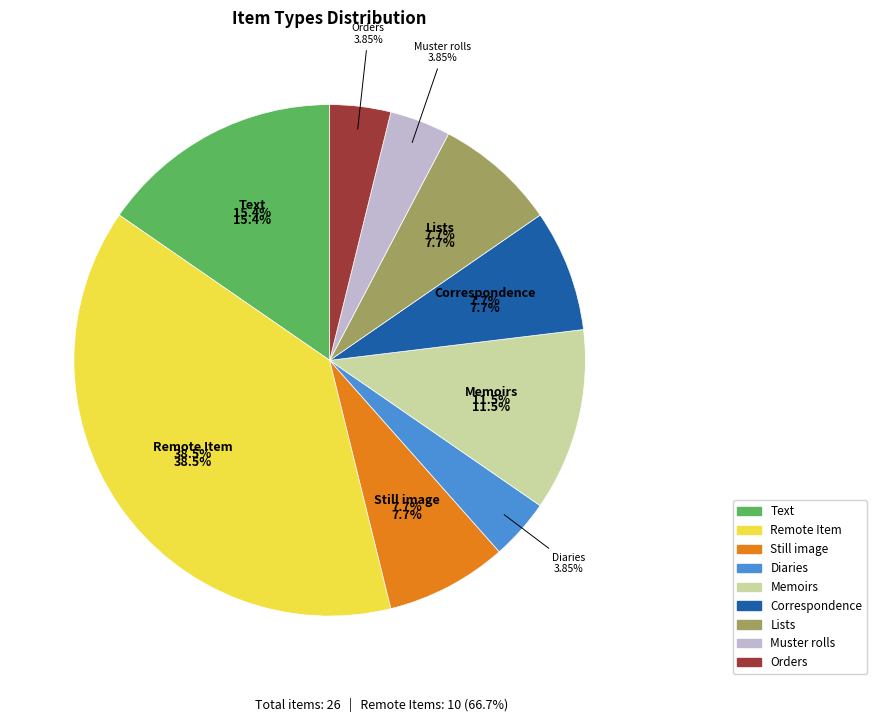

Which category has the smallest portion of the pie?

Diaries